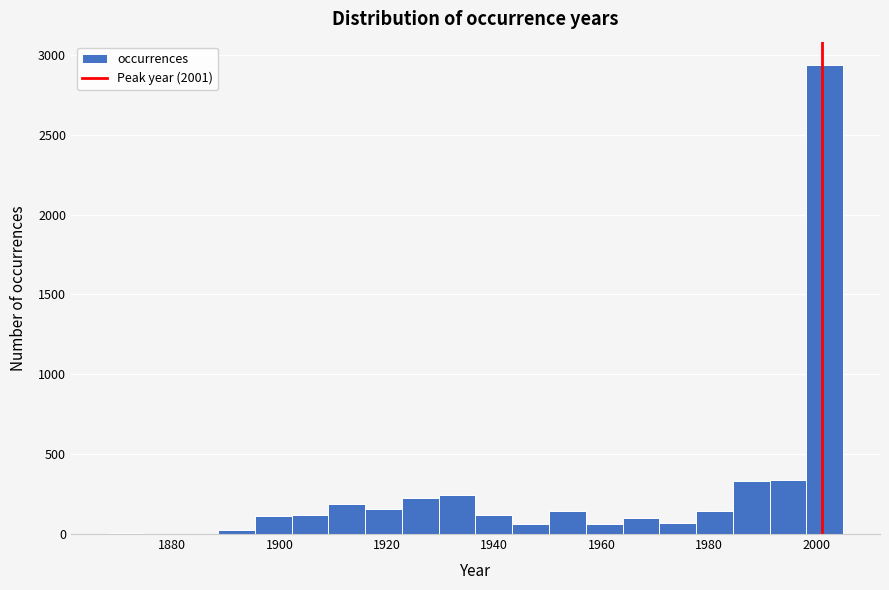

Around what value on the x-axis is the tallest bar? Give the approximate position of its centre, as read against the axis.

2002